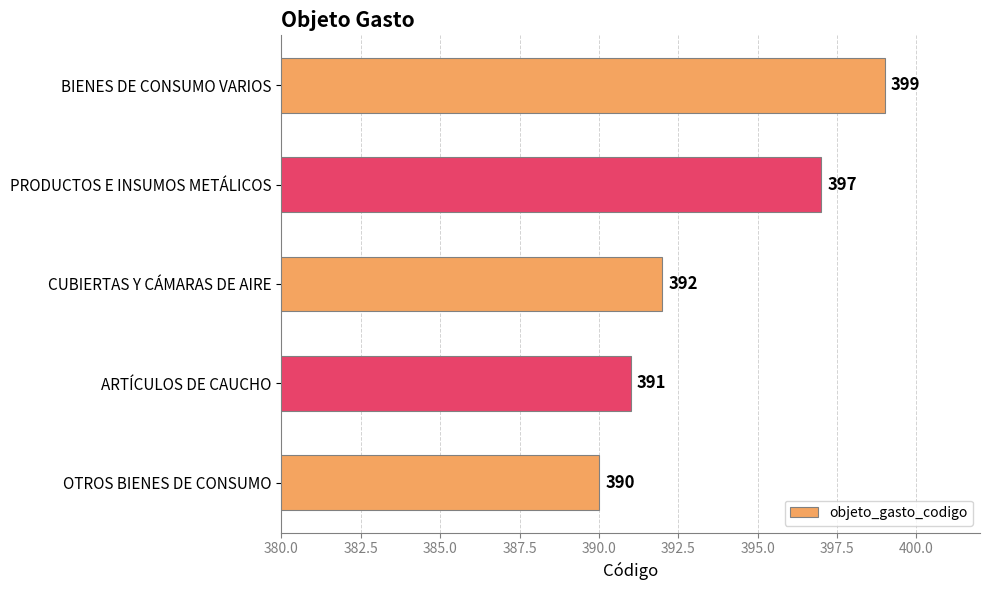

Approximately how many times larger is the value at PRODUCTOS E INSUMOS METÁLICOS compared to OTROS BIENES DE CONSUMO?

1.0